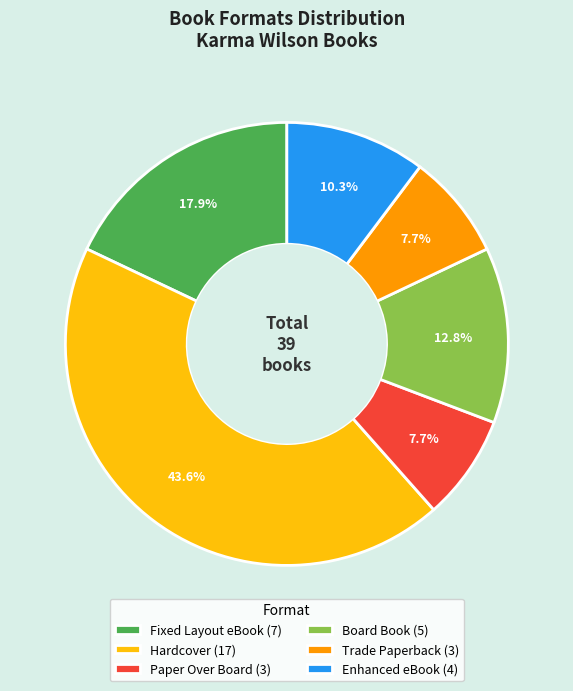

What percentage is NOT represented by Hardcover?

56.4%